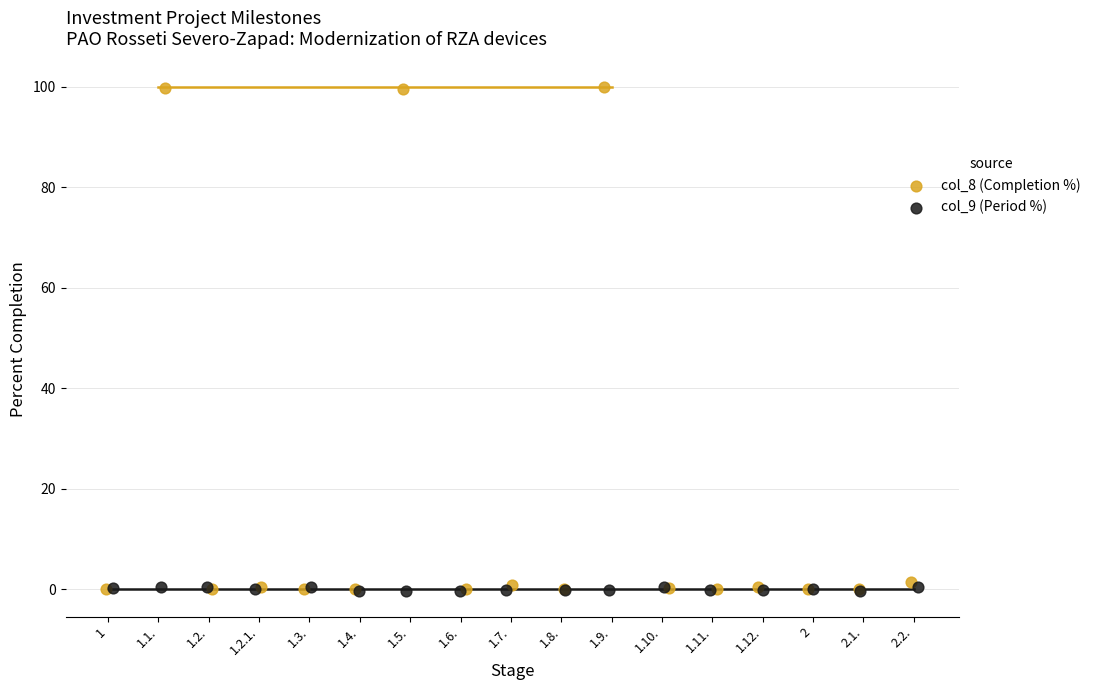

What are all the series names shown in the legend?

col_8 (Completion %), col_9 (Period %)